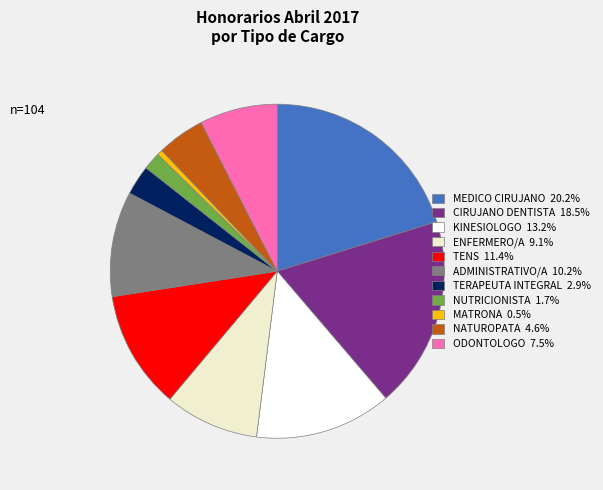

Which category has the biggest portion of the pie?

MEDICO CIRUJANO